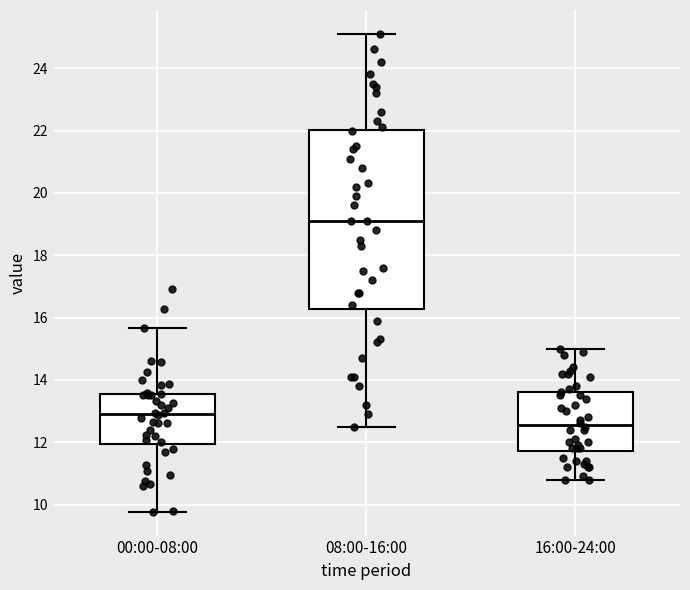

Which box's median line is the lowest?

16:00-24:00